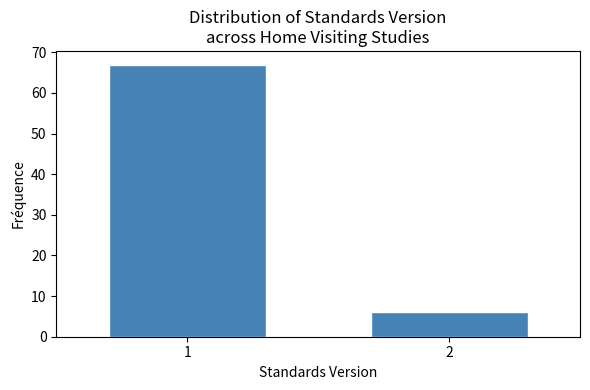

Reading left to right, what are all the values shown in this chart?

67	6